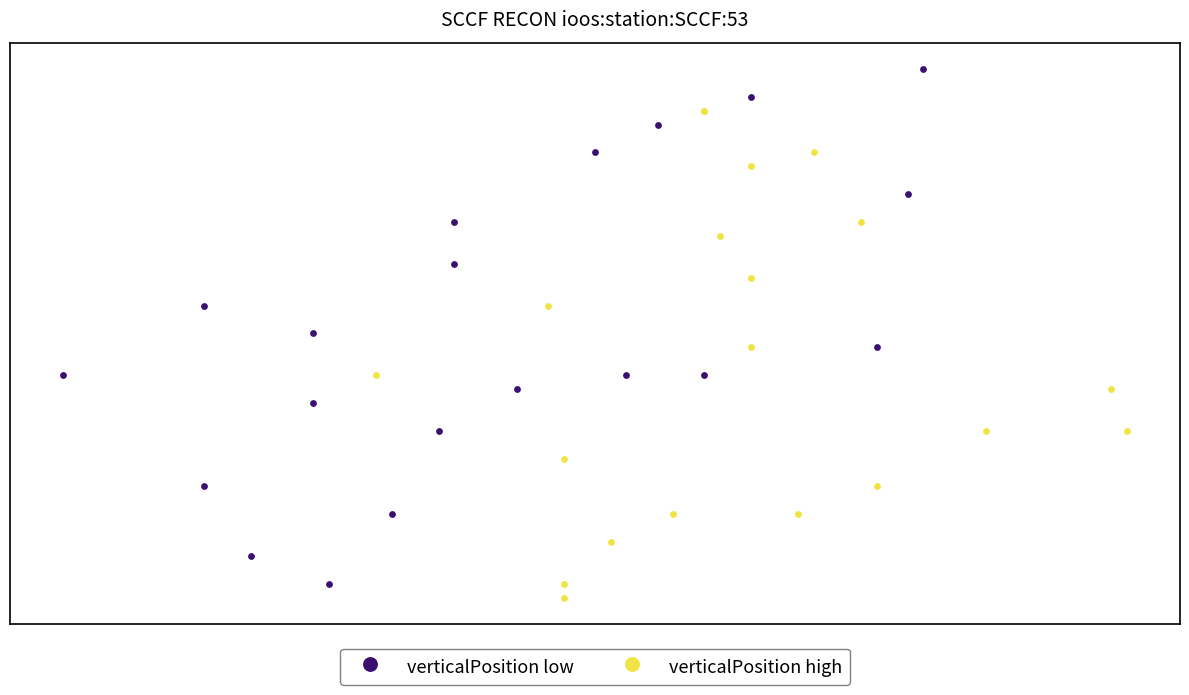

Which series reaches the minimum Y coordinate?

verticalPosition high